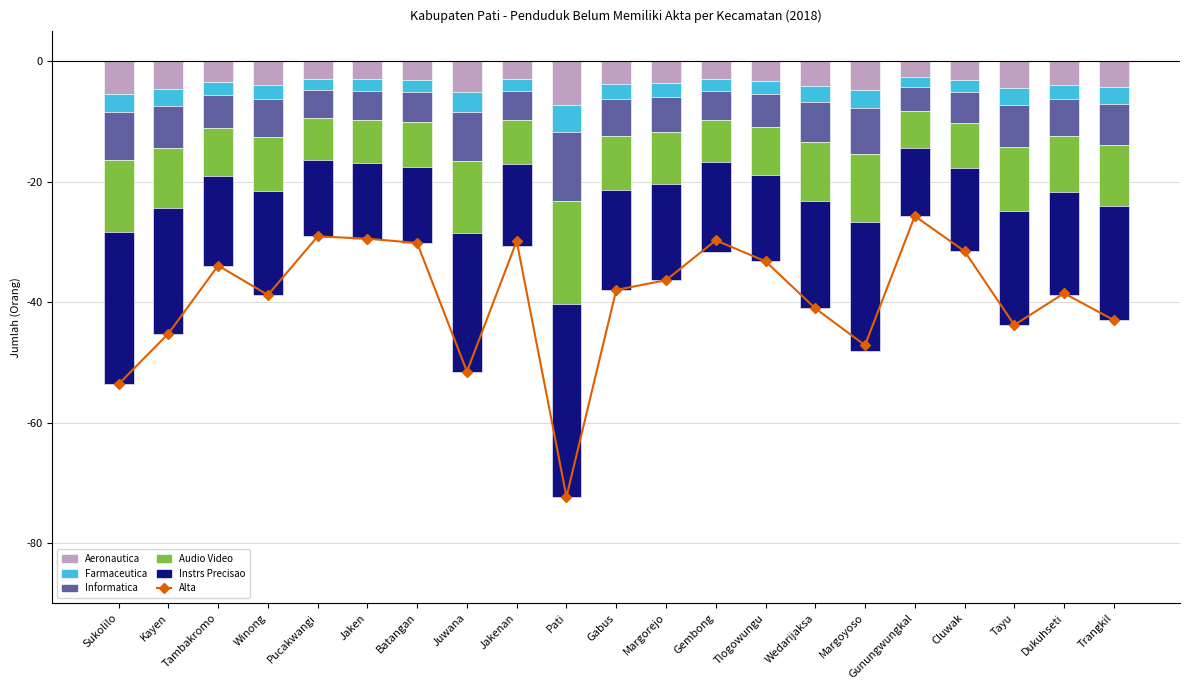

How many values in the Alta series exceed -37?

10